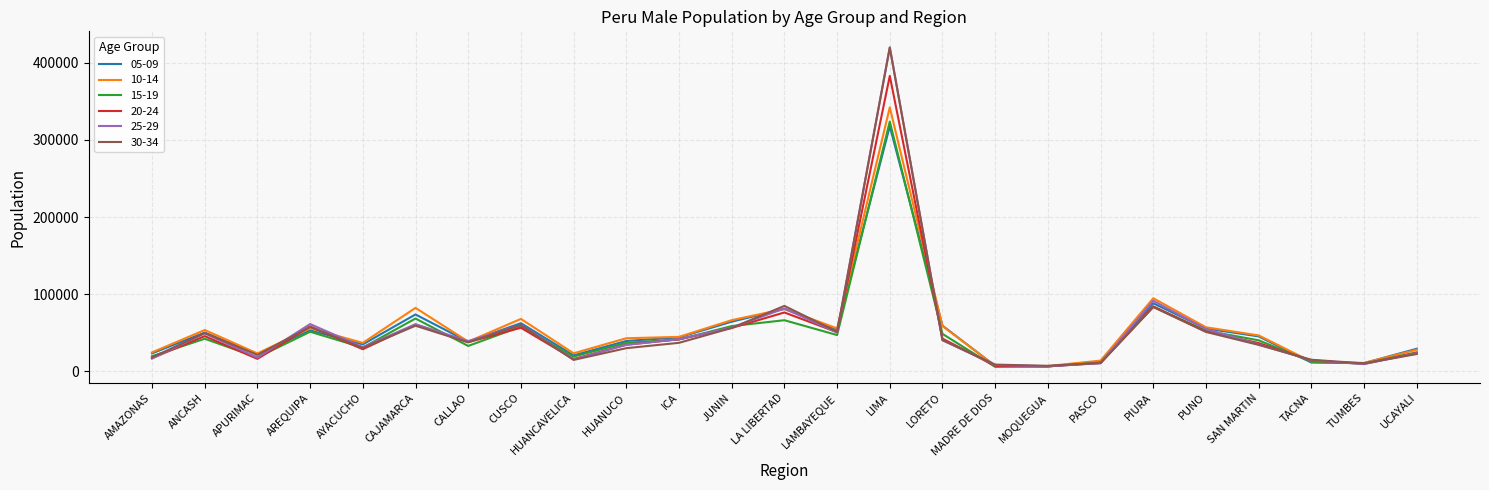

What is the total value across all series at UCAYALI?

152449